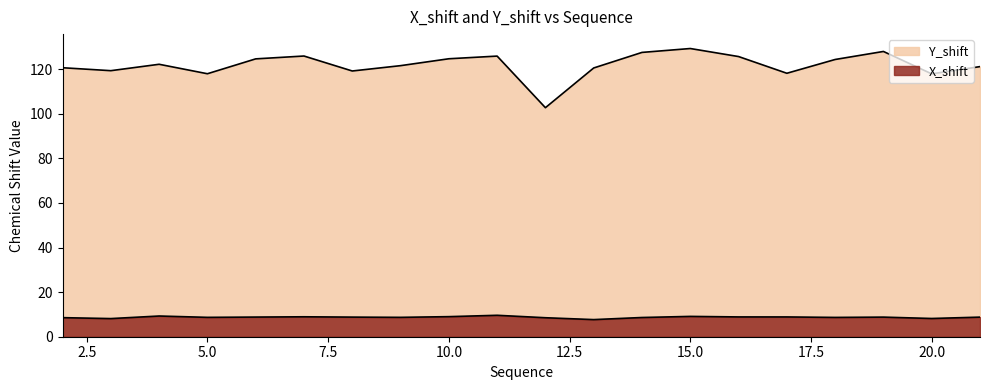

Which category has the lowest value in the X_shift series?

13